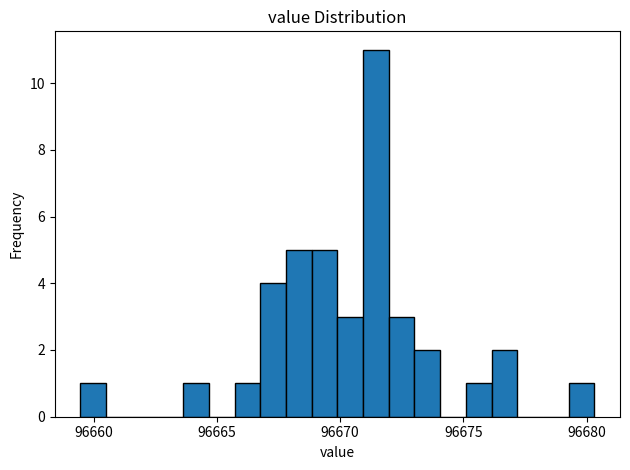

Read against the x-axis, roughly where is the centre of the tallest bar?

96671.5